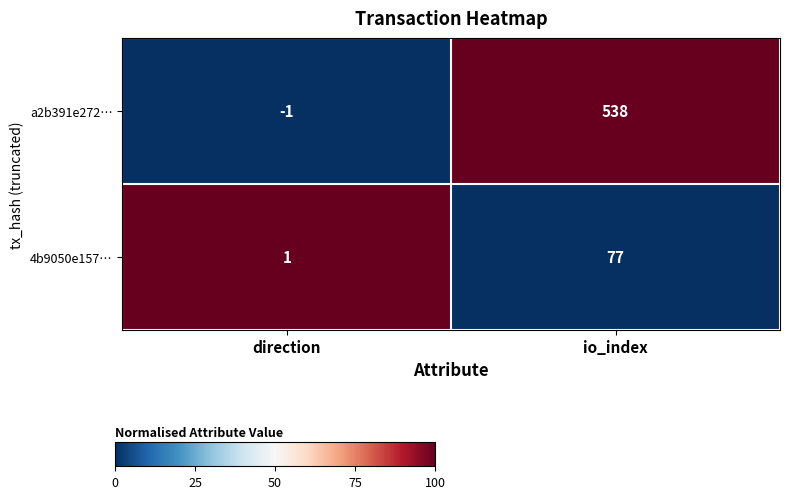

Which label corresponds to the largest value in the chart?

io_index